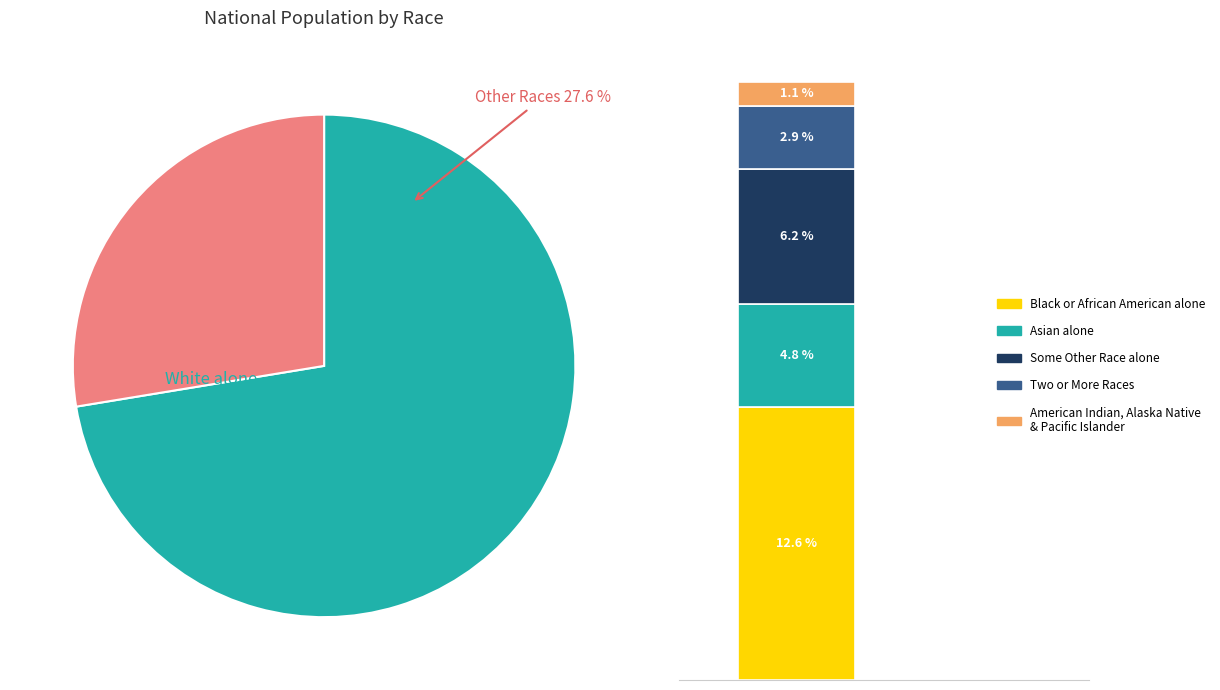

Does White alone represent more than half of the total?

Yes